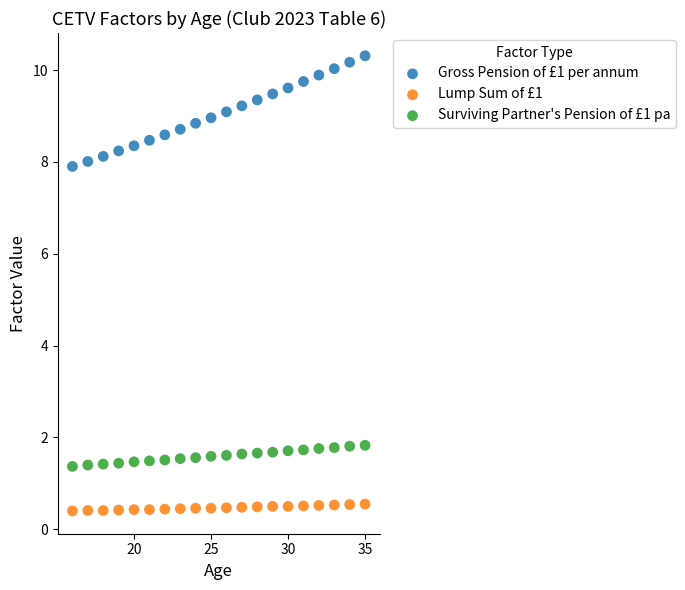

Which series reaches the minimum Y coordinate?

Lump Sum of £1